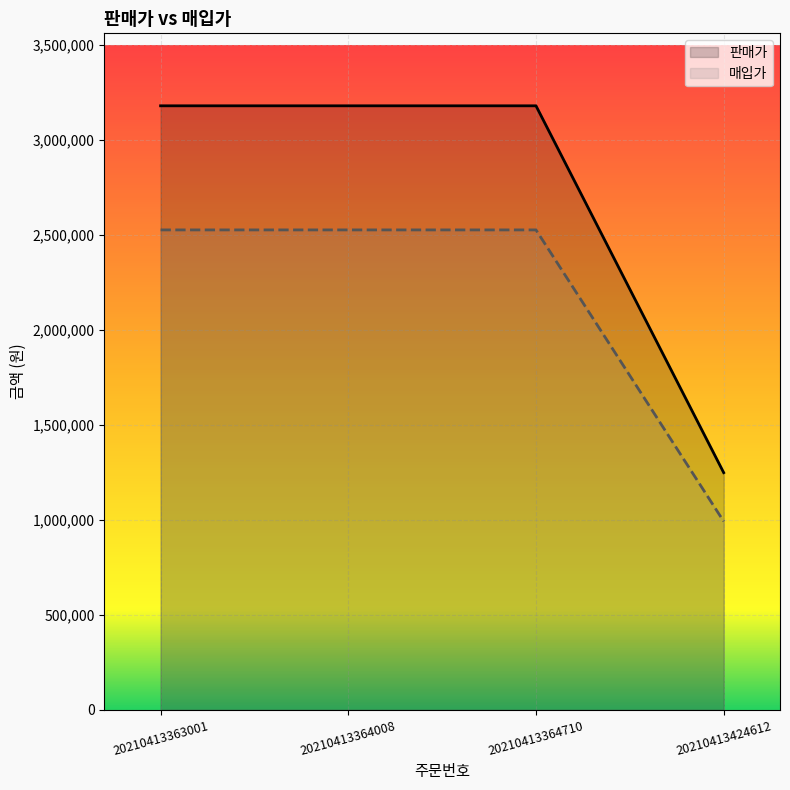

What is the difference between the highest and lowest values at 20210413364710?

653551